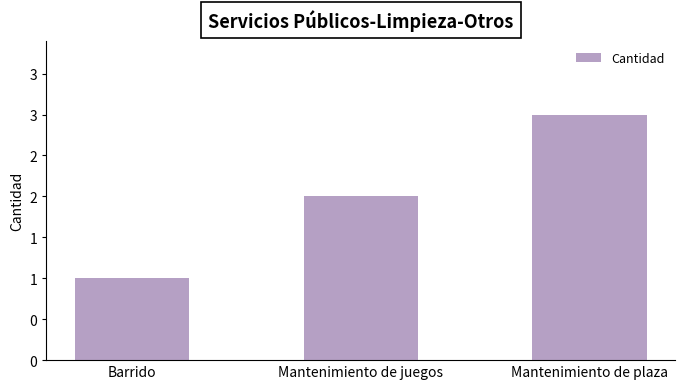

Does the chart contain any negative values?

No